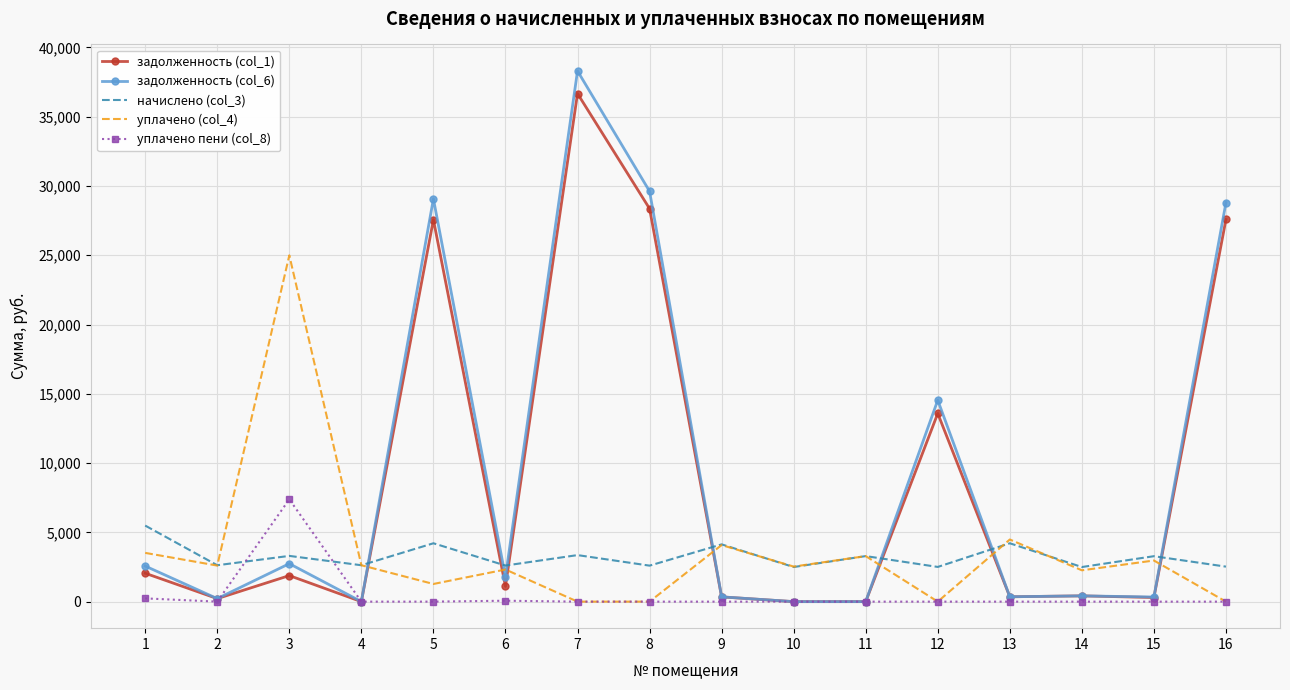

The начислено (col_3) series shows 4014.0 at 10. True or false?

False